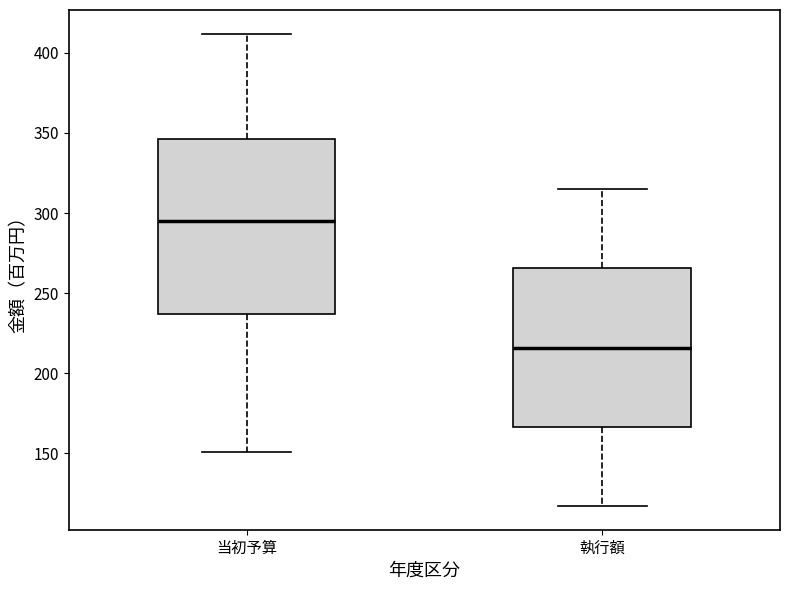

Where does the lower whisker of the box for 執行額 end on the y-axis? The values are not printed on the chart, so give them approximately, as read against the axis.

115